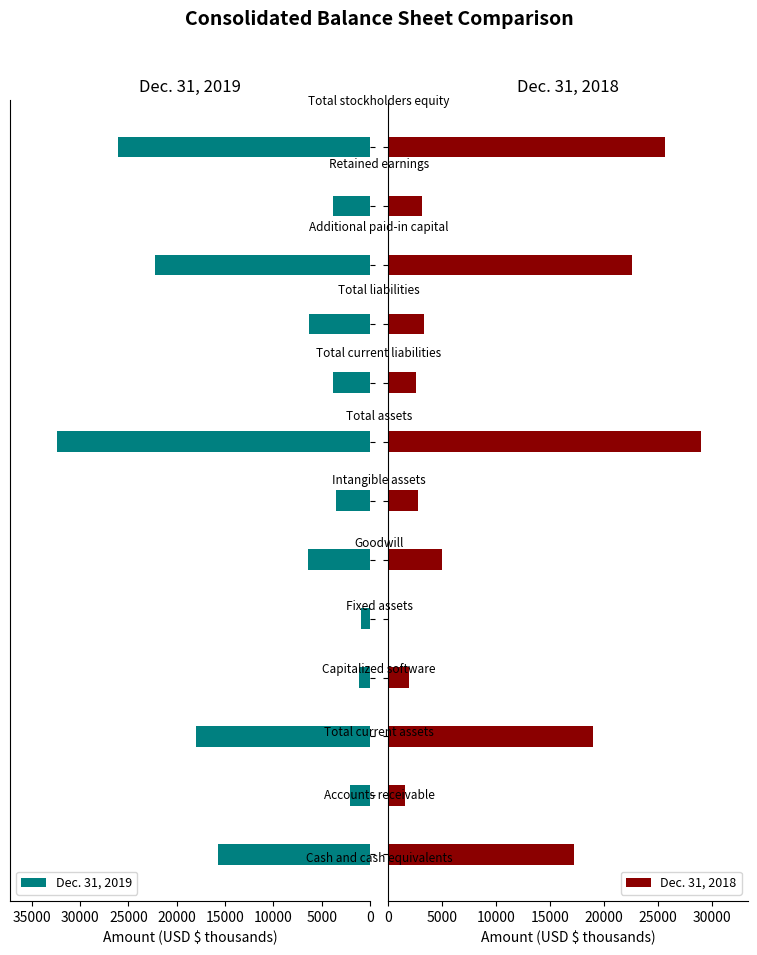

What is the value of the Dec. 31, 2018 bar at the 11th from the left?

22525